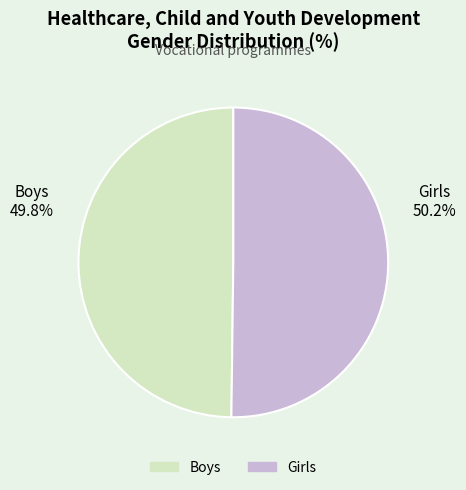

How much of the chart is everything except Boys?

50.2%